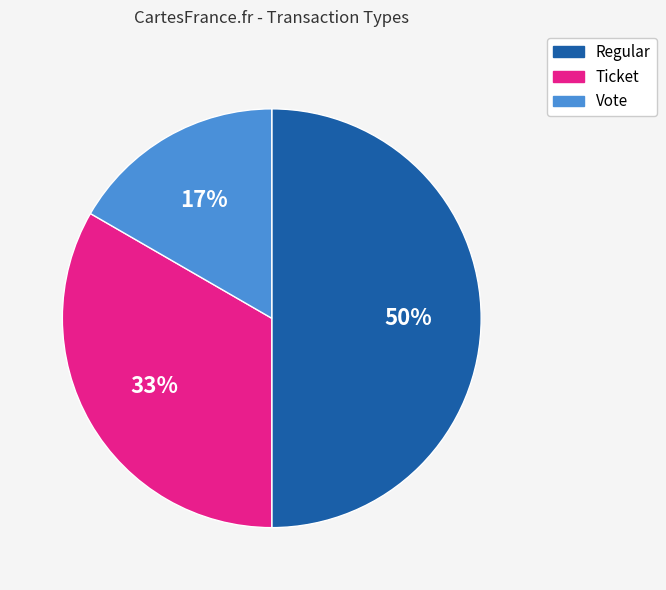

To the nearest percent, what portion does Ticket represent?

33%